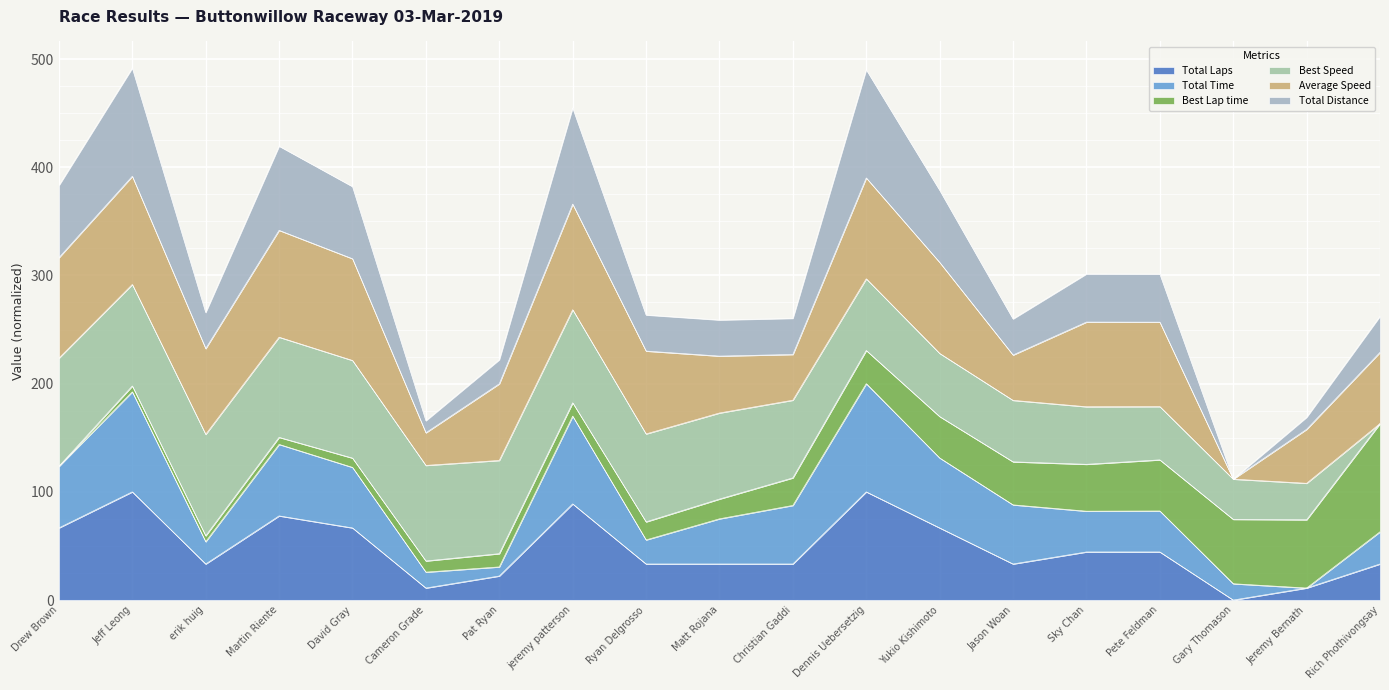

Which category has the highest value in the Total Laps series?

Jeff Leong